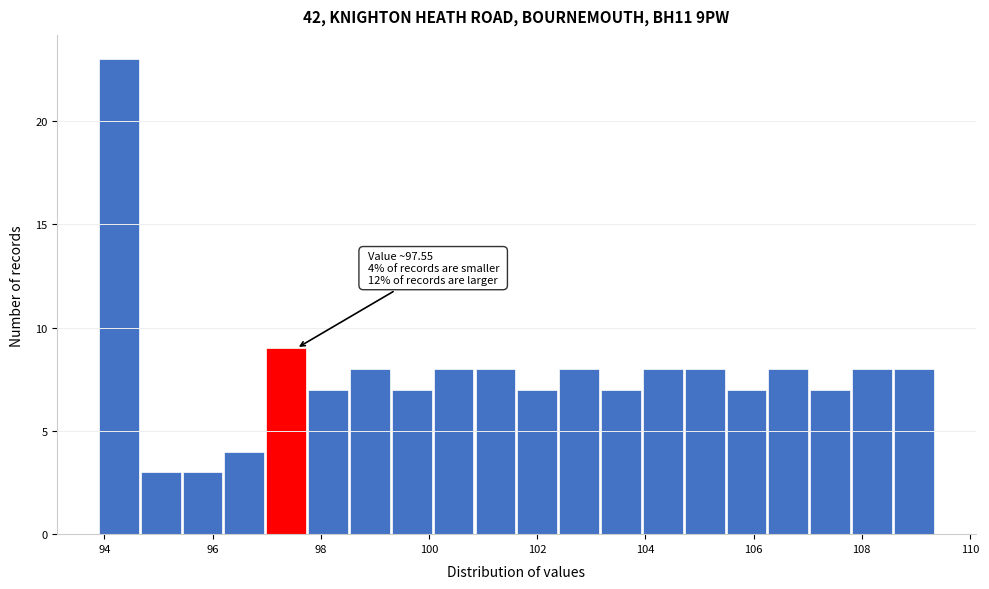

Around what value on the x-axis is the tallest bar? Give the approximate position of its centre, as read against the axis.

94.2